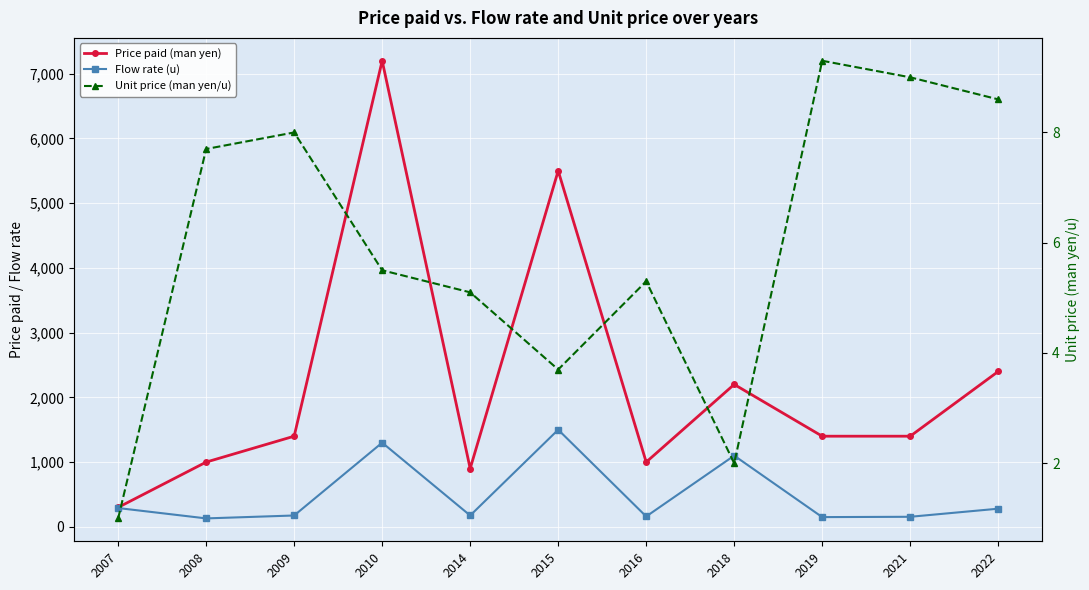

How many lines are shown in the chart?

3